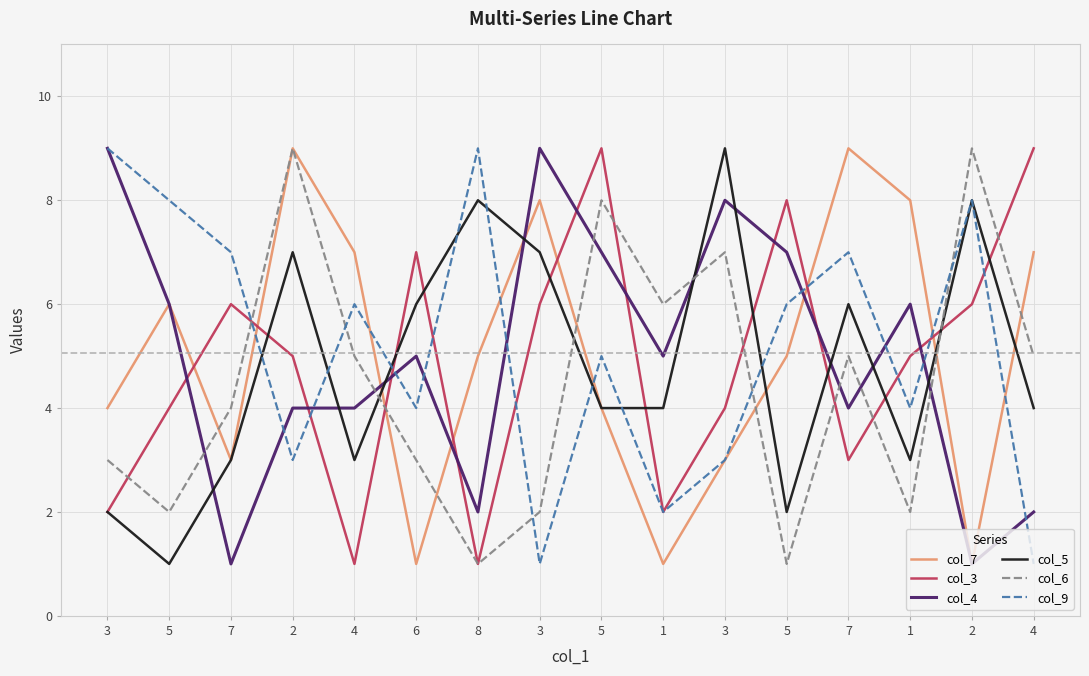

Where is the first local minimum for col_5?

5